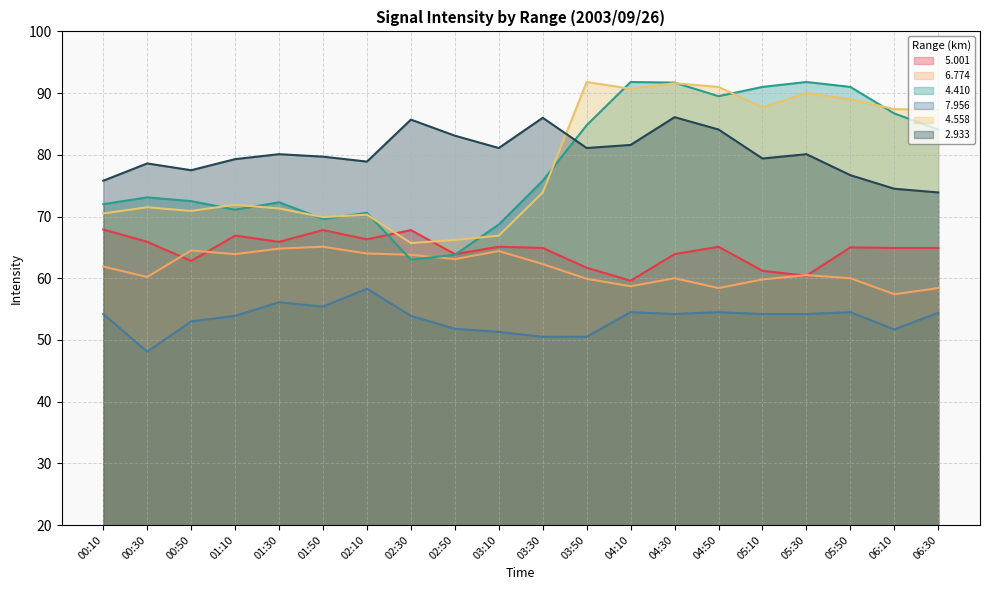

The value of   4.410 at 04:10 is 162.0. True or false?

False